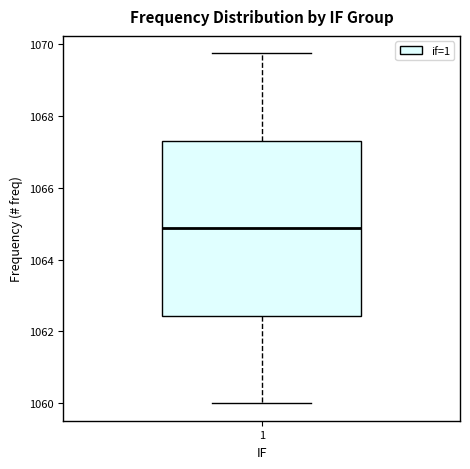

Where does the upper whisker of the box at x = 1 end on the y-axis? The values are not printed on the chart, so give them approximately, as read against the axis.

1069.8